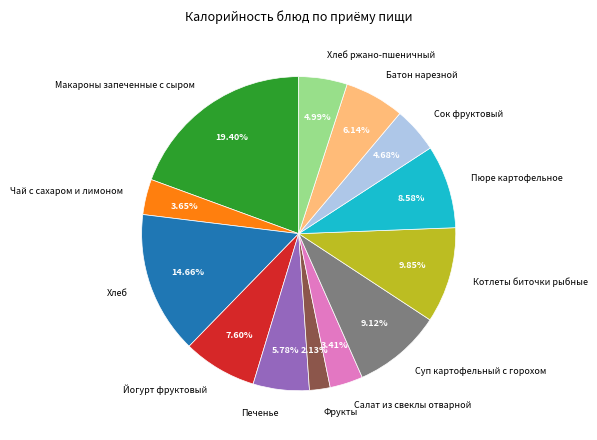

Count the number of slices in the pie.

13